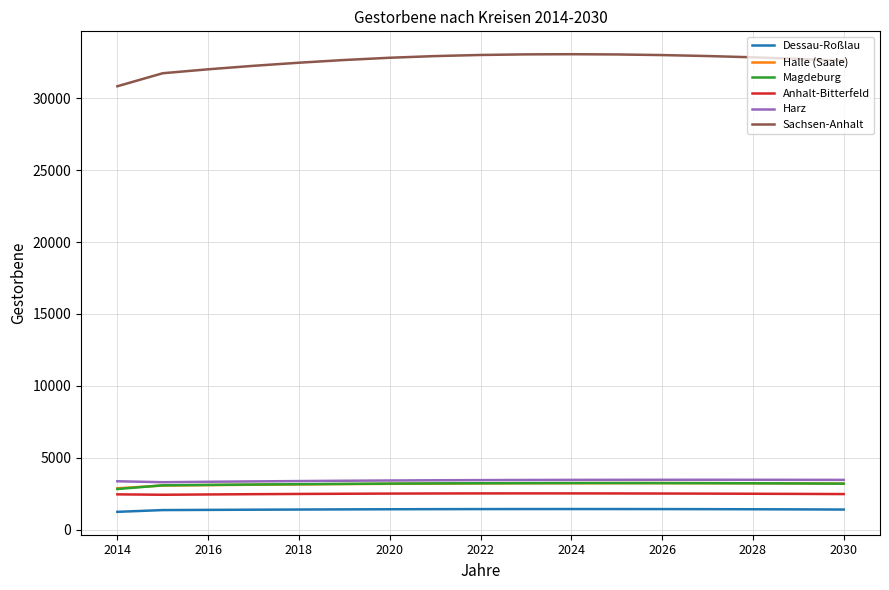

True or false: Halle (Saale) and Sachsen-Anhalt cross at least once.

False